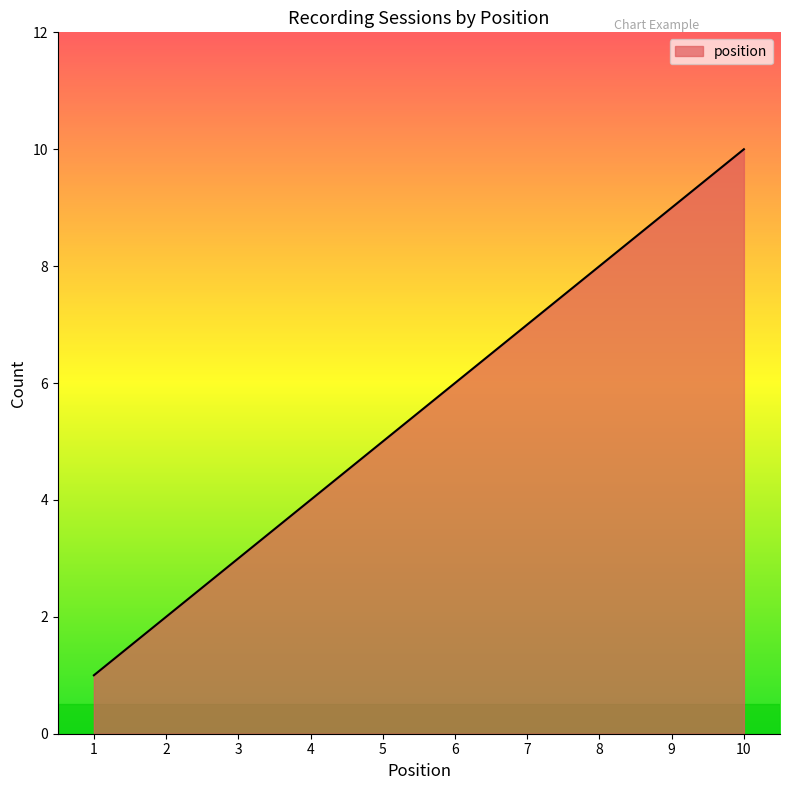

The value at 9 is 9. True or false?

True